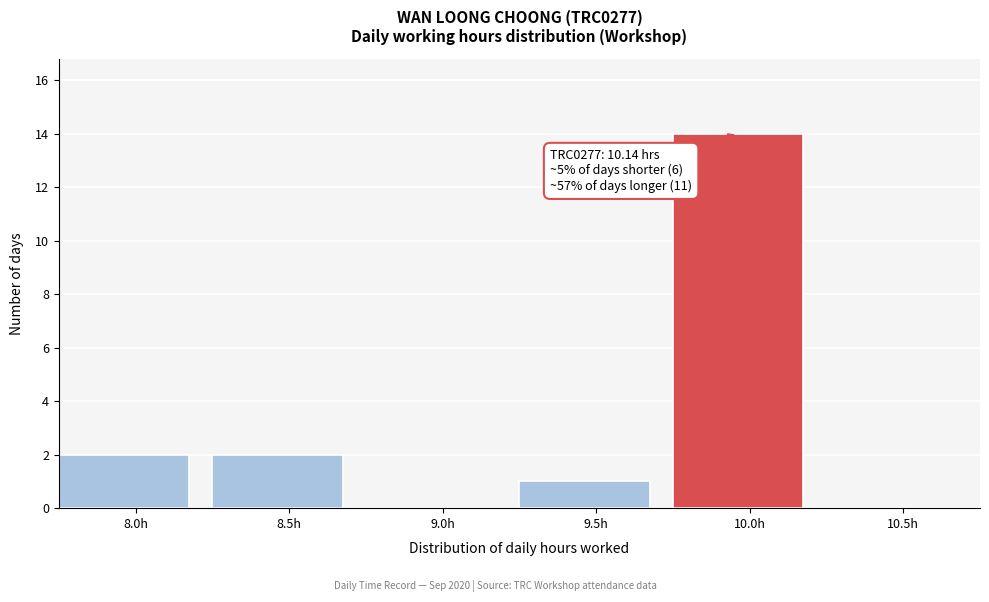

Reading right to left, what are all the values shown in this chart?

10.5h=0	10.0h=14	9.5h=1	9.0h=0	8.5h=2	8.0h=2